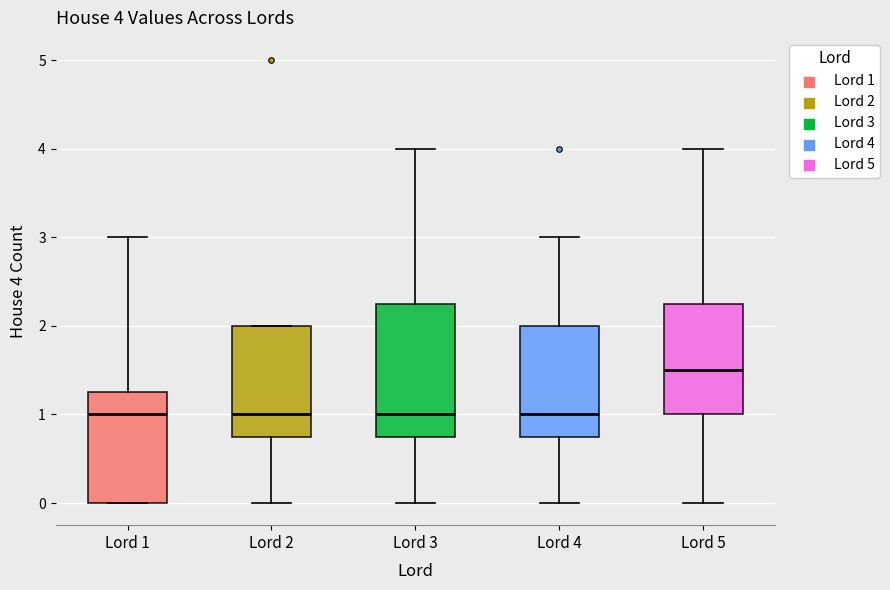

Which box is the tallest, from its lower edge to its upper edge?

Lord 3